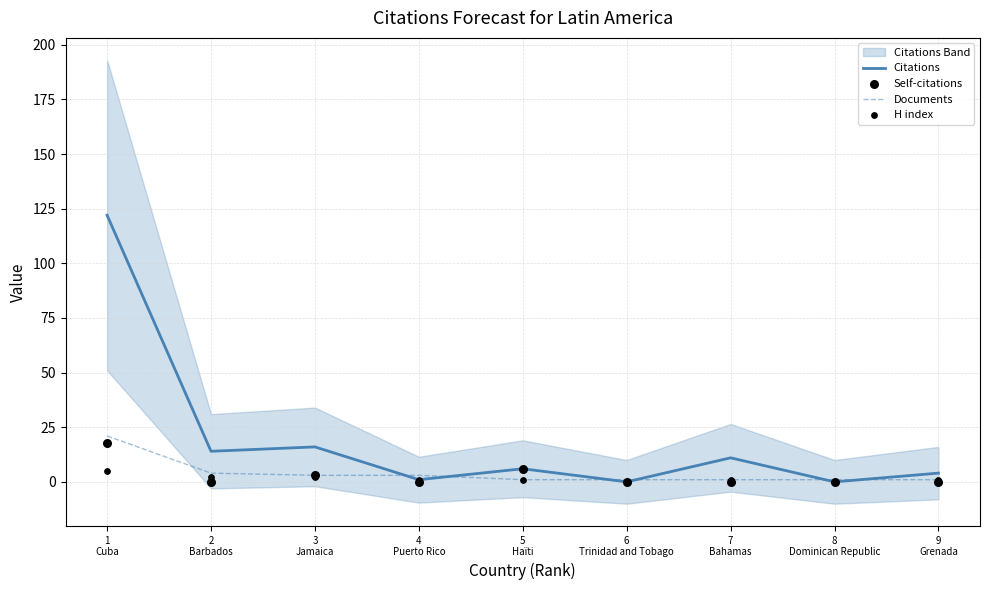

At which category is the sum across all series the highest?

1
Cuba